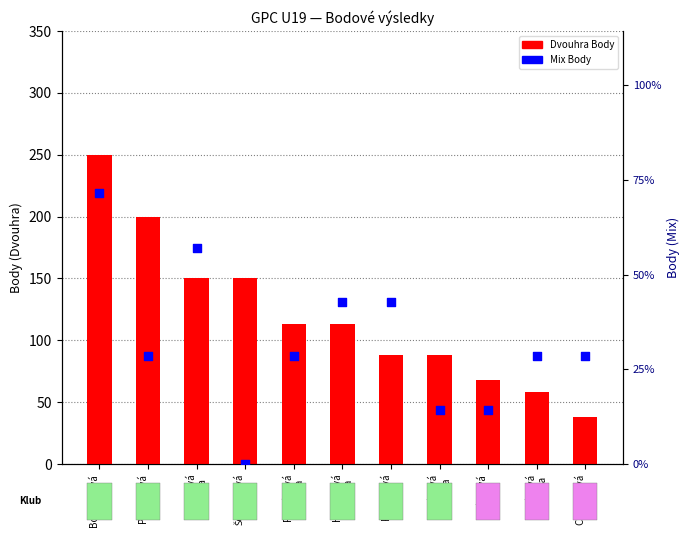

Which series reaches the minimum Y coordinate?

Mix Body